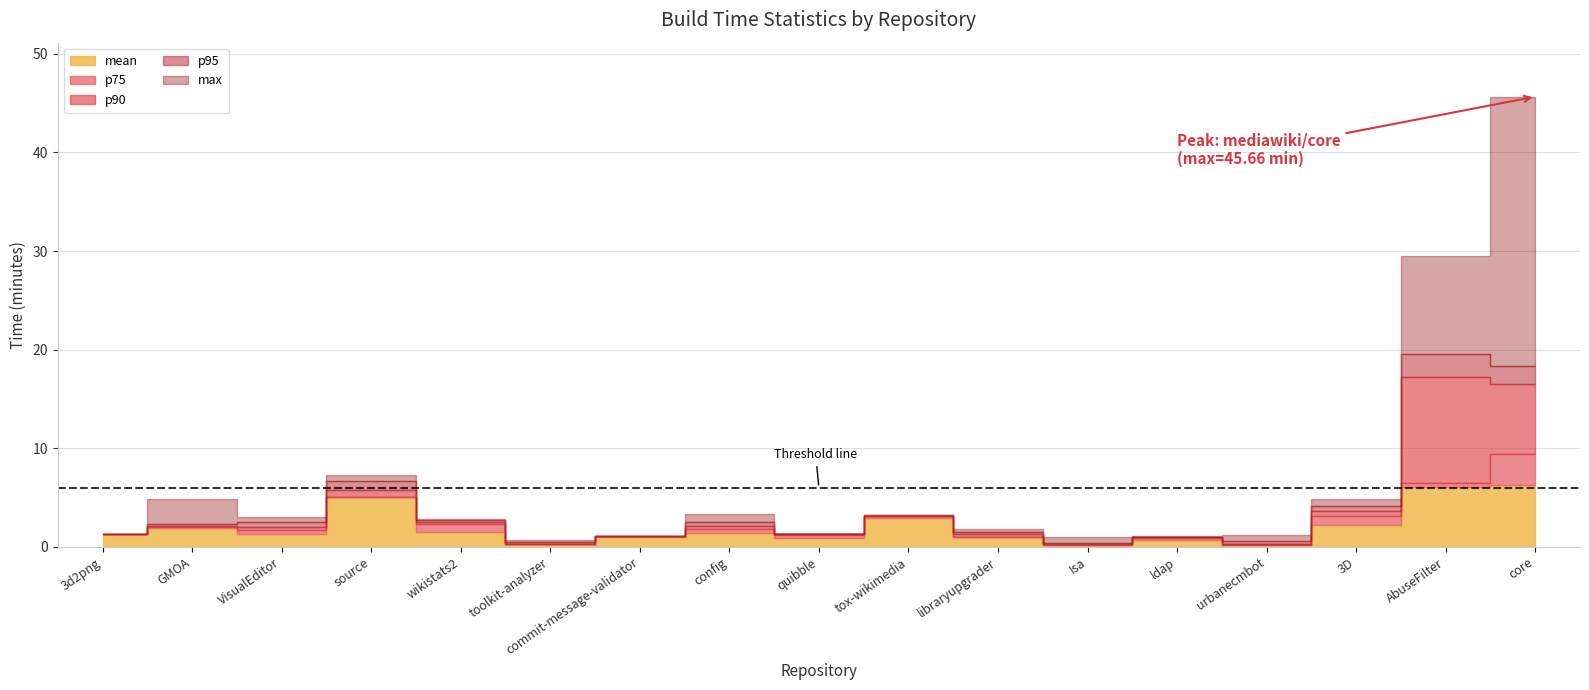

What is the lowest value of the max series?

0.7